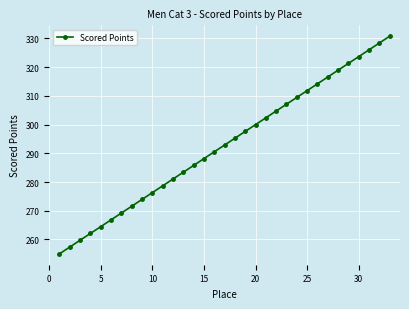

What is the sum of all values?

9665.5